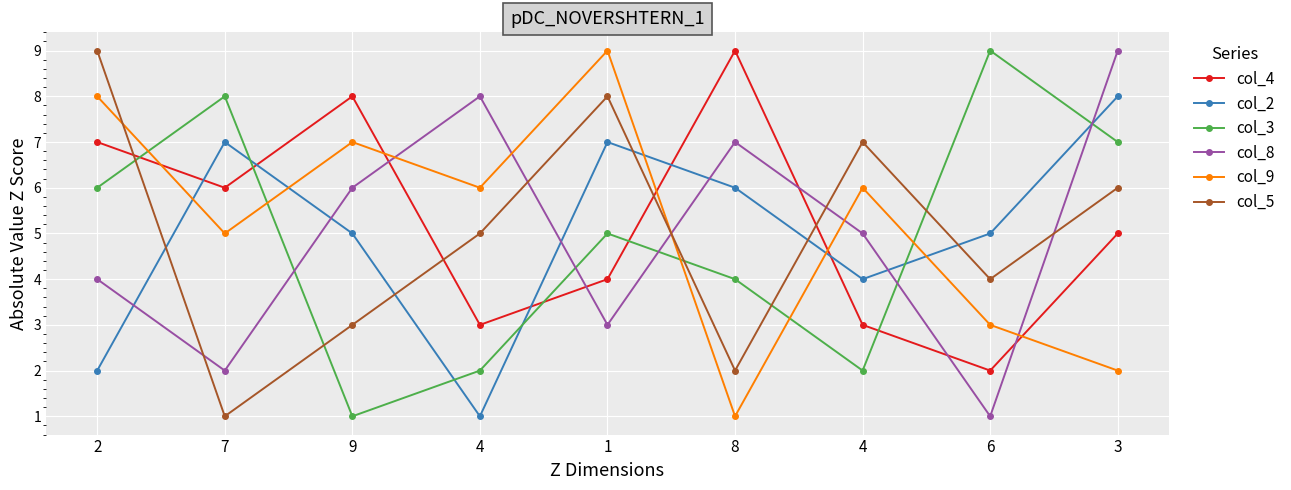

What is the total value across all series at 1?

36